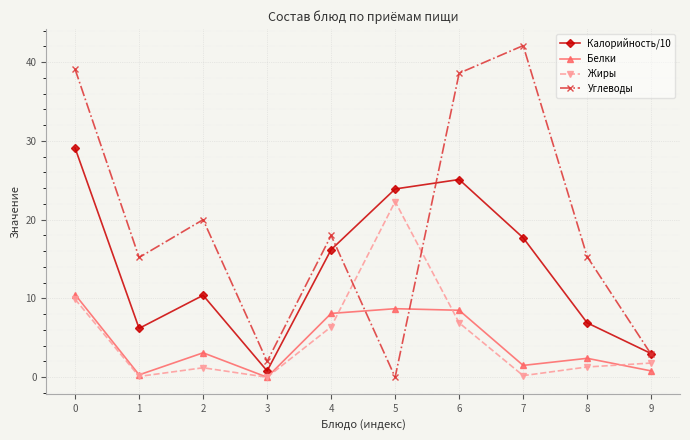

What is the difference between the maximum and minimum values in the Углеводы series?

42.1